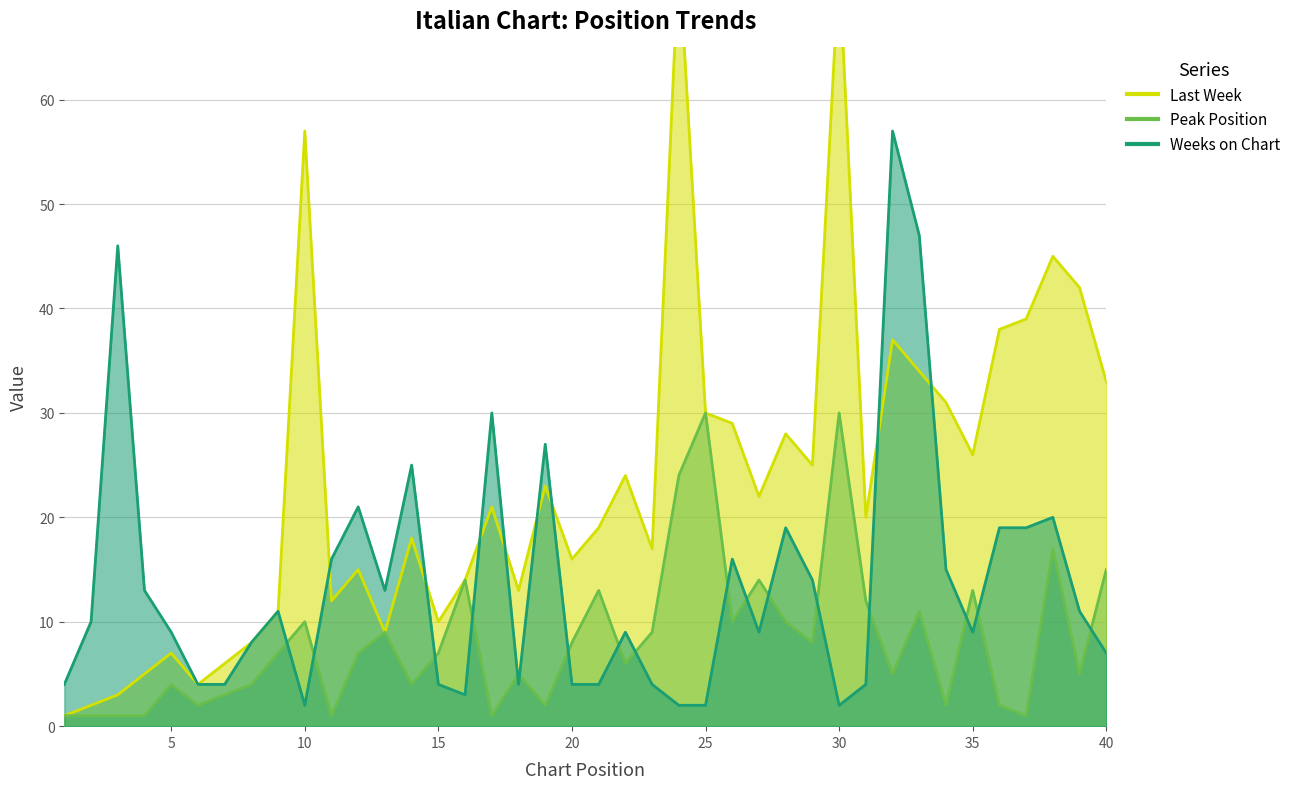

Is it true that Weeks on Chart equals 42 at 17?

False